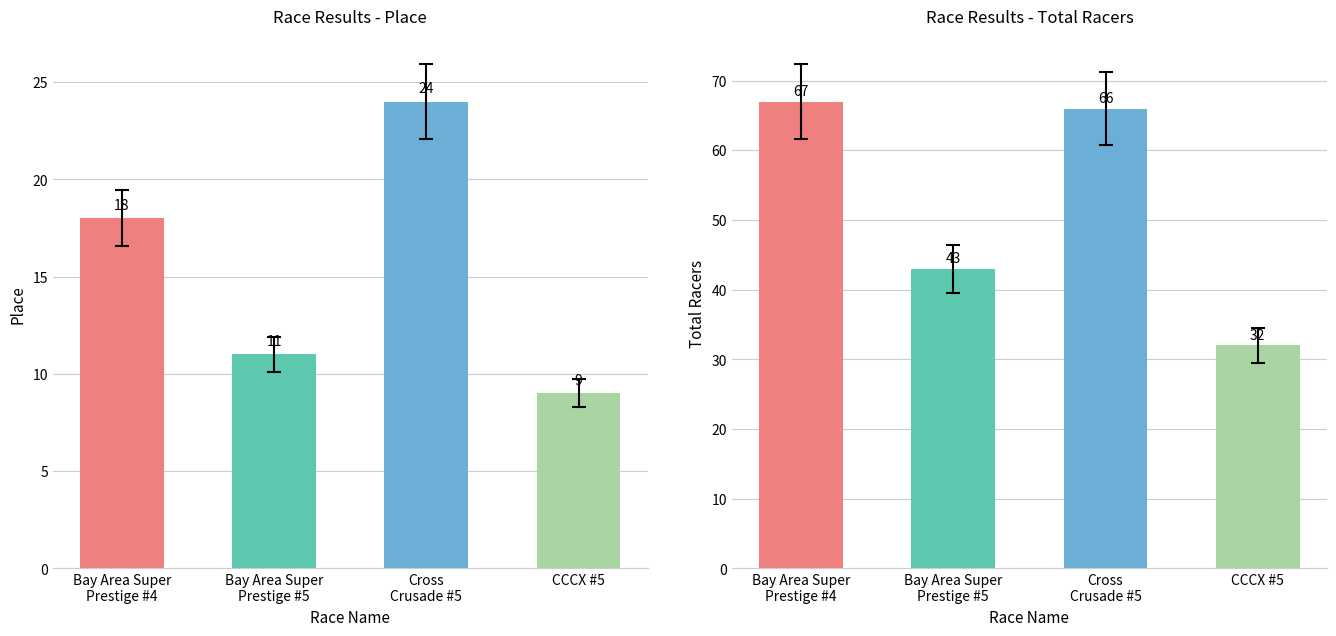

Count the number of categories in the chart.

4